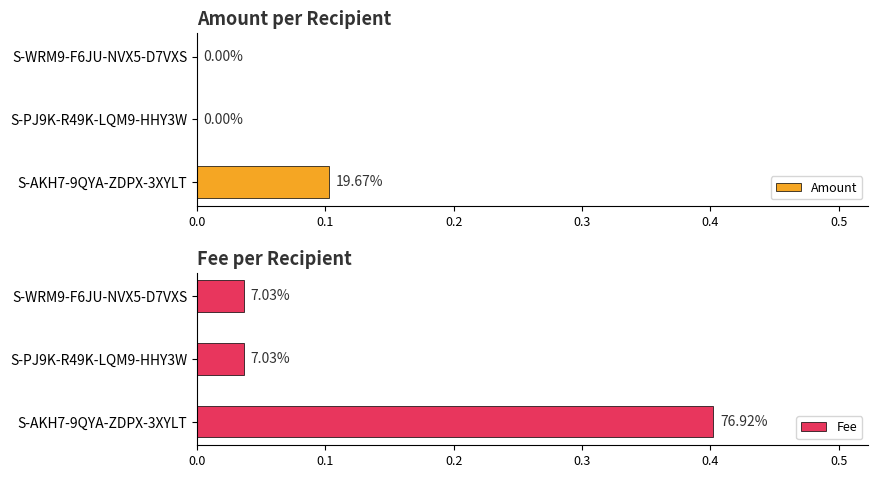

Is it true that Amount equals -0.0 at S-WRM9-F6JU-NVX5-D7VXS?

False